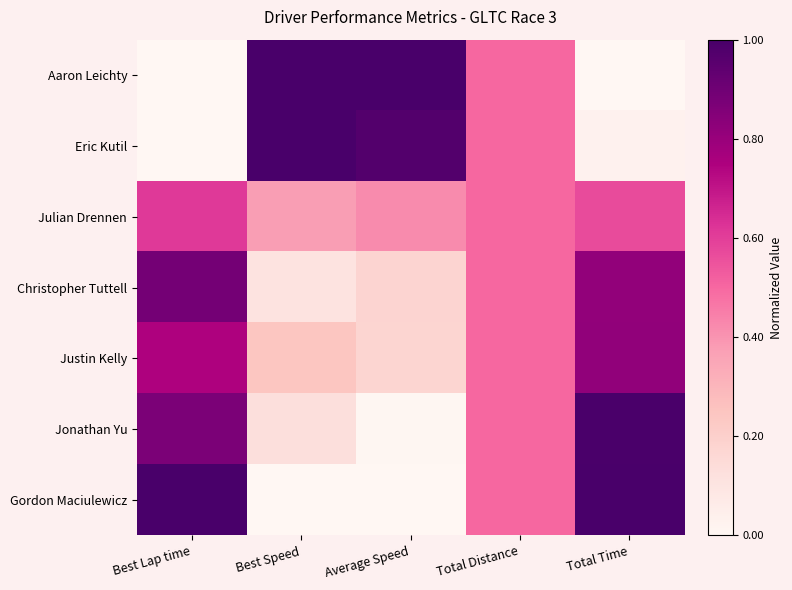

Reading left to right, extract all data points from this chart.

Aaron Leichty: Best Lap time=0.0	Best Speed=1.0	Average Speed=1.0	Total Distance=0.5	Total Time=0.0
Eric Kutil: Best Lap time=0.0	Best Speed=1.0	Average Speed=1.0	Total Distance=0.5	Total Time=0.0
Julian Drennen: Best Lap time=0.6	Best Speed=0.4	Average Speed=0.4	Total Distance=0.5	Total Time=0.6
Christopher Tuttell: Best Lap time=0.9	Best Speed=0.1	Average Speed=0.2	Total Distance=0.5	Total Time=0.8
Justin Kelly: Best Lap time=0.7	Best Speed=0.2	Average Speed=0.2	Total Distance=0.5	Total Time=0.8
Jonathan Yu: Best Lap time=0.9	Best Speed=0.1	Average Speed=0.0	Total Distance=0.5	Total Time=1.0
Gordon Maciulewicz: Best Lap time=1.0	Best Speed=0.0	Average Speed=0.0	Total Distance=0.5	Total Time=1.0